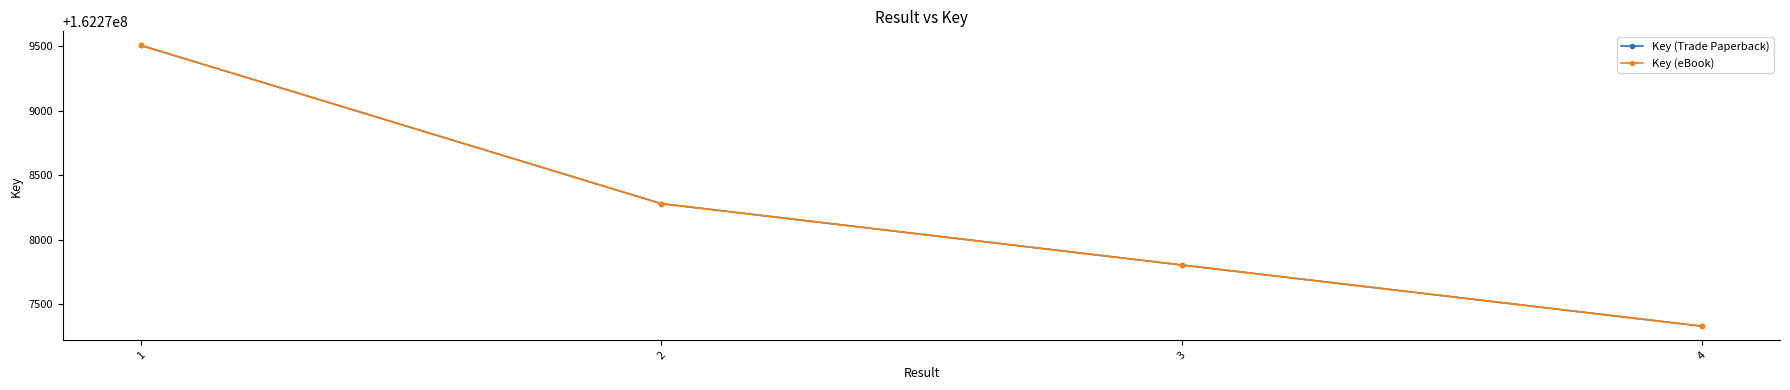

Is the value of Key (eBook) at 1 greater than the value of Key (Trade Paperback) at 4?

Yes